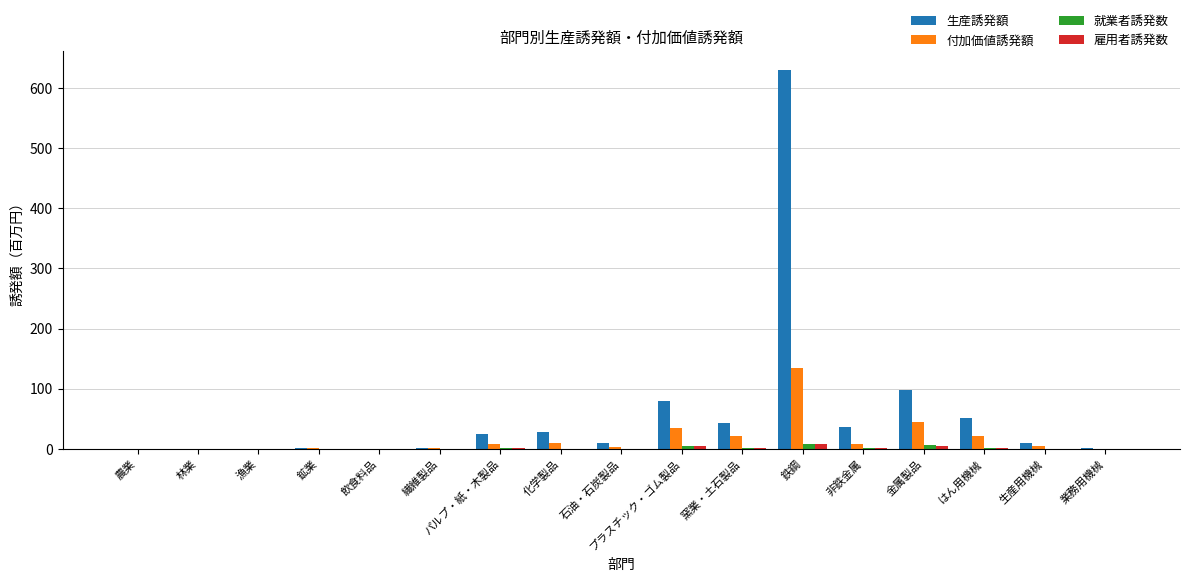

Which label corresponds to the largest value in the chart?

鉄鋼